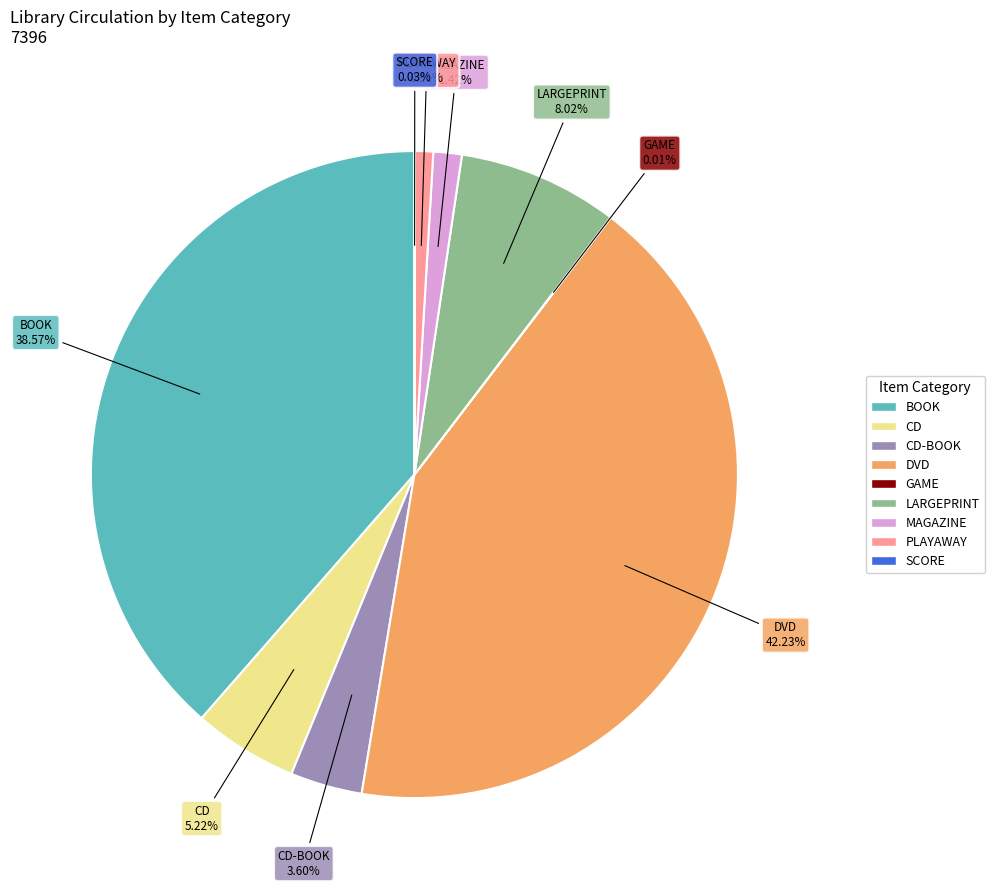

Does any single category account for the majority?

No